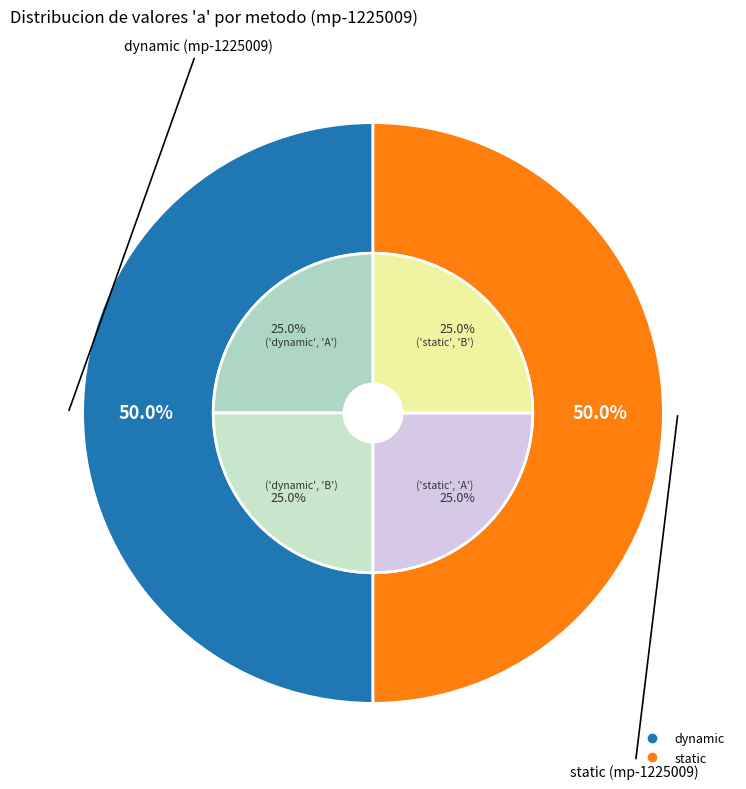

Count the number of slices in the pie.

2